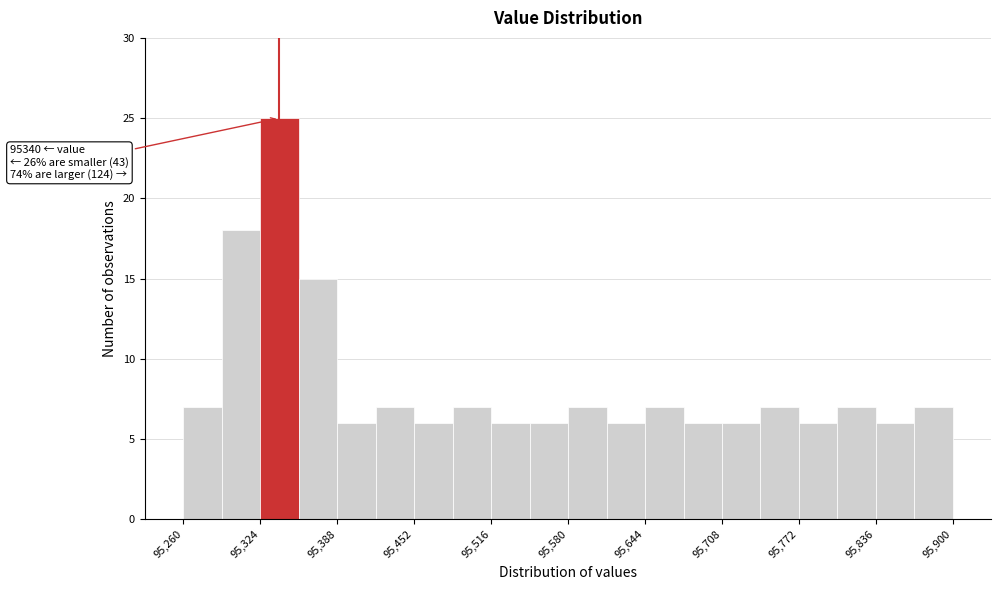

Around what value on the x-axis is the tallest bar? Give the approximate position of its centre, as read against the axis.

95340